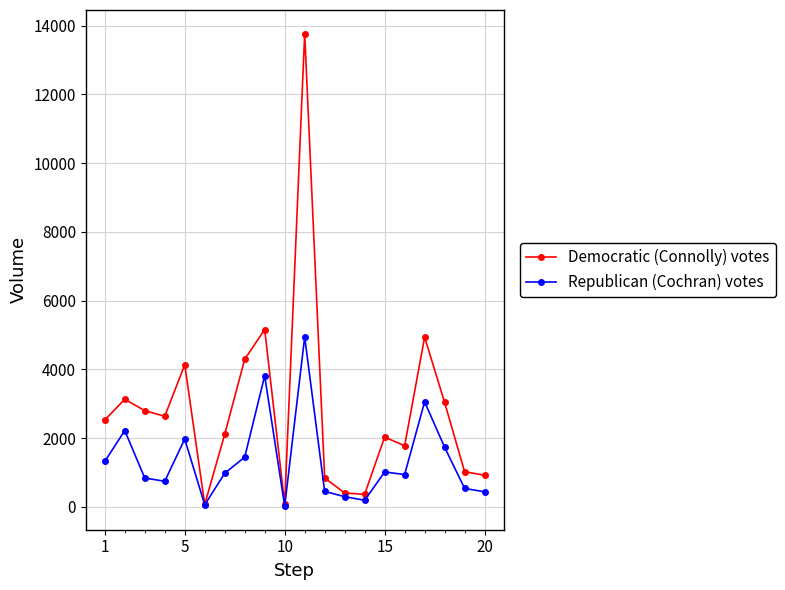

Which series has the largest range (max minus min)?

Democratic (Connolly) votes